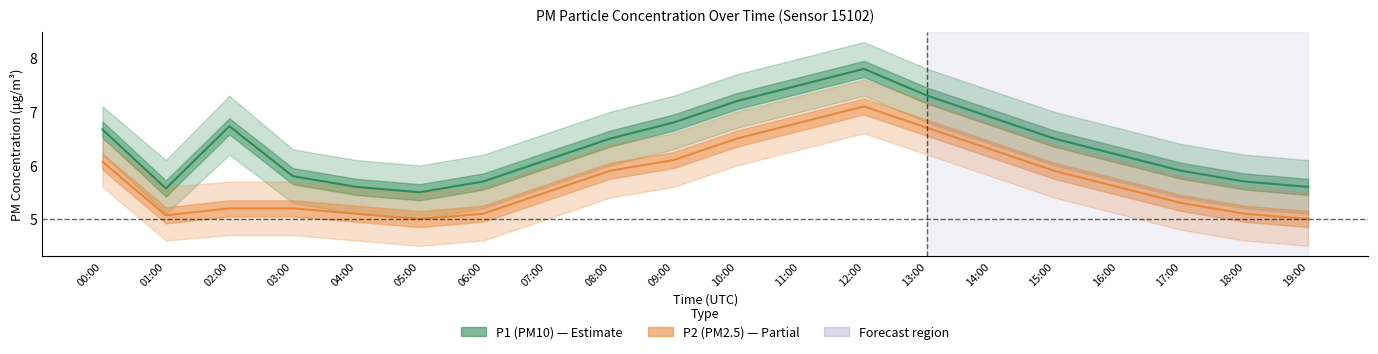

At which category is the sum across all series the highest?

12:00